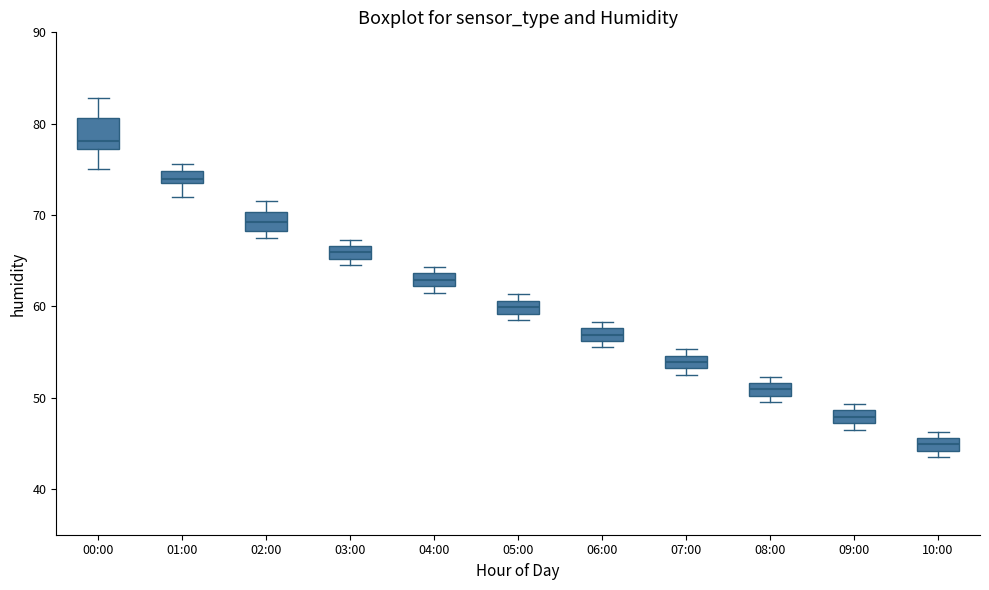

Where is the upper edge of the box for 05:00 on the y-axis? The values are not printed on the chart, so give them approximately, as read against the axis.

61